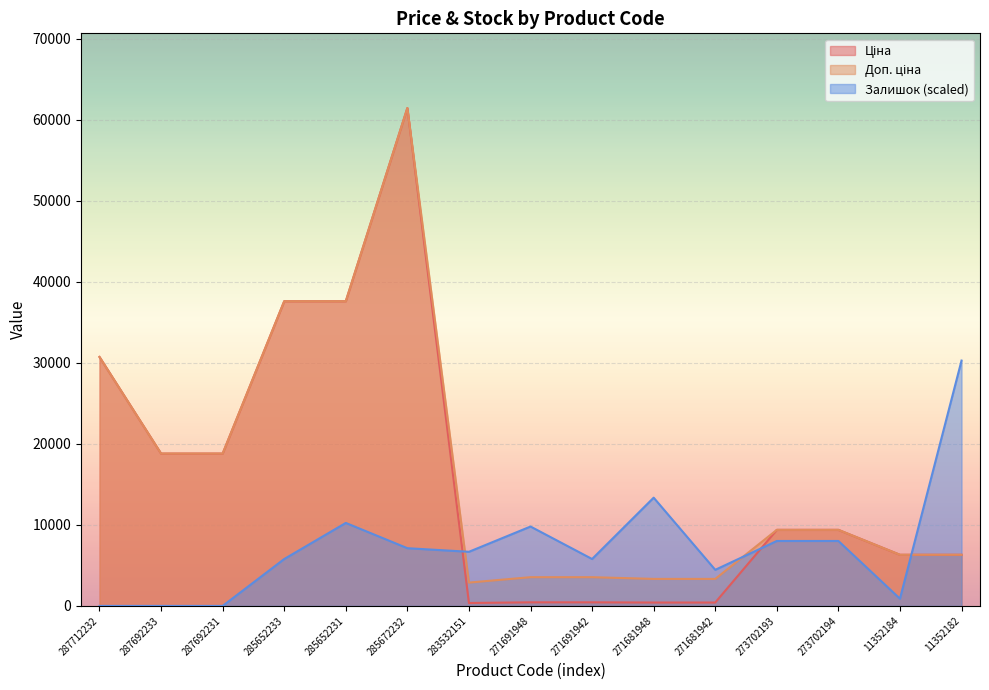

True or false: Доп. ціна and Залишок intersect in this chart.

True